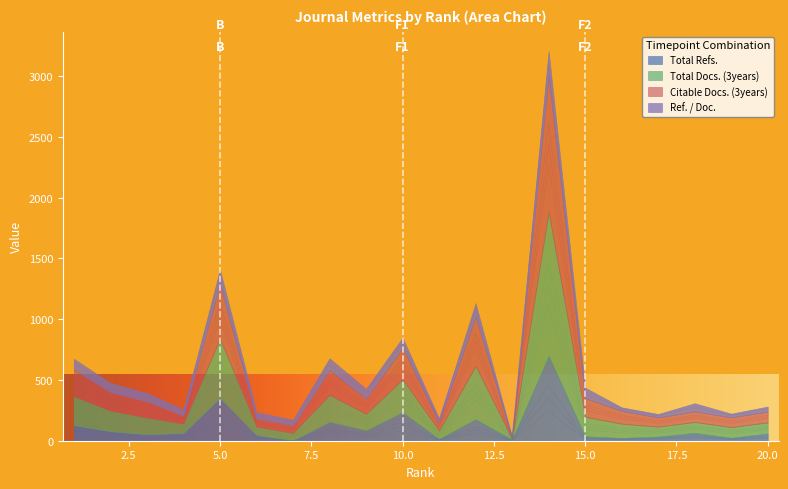

Which series has the largest total across all categories?

Citable Docs. (3years)